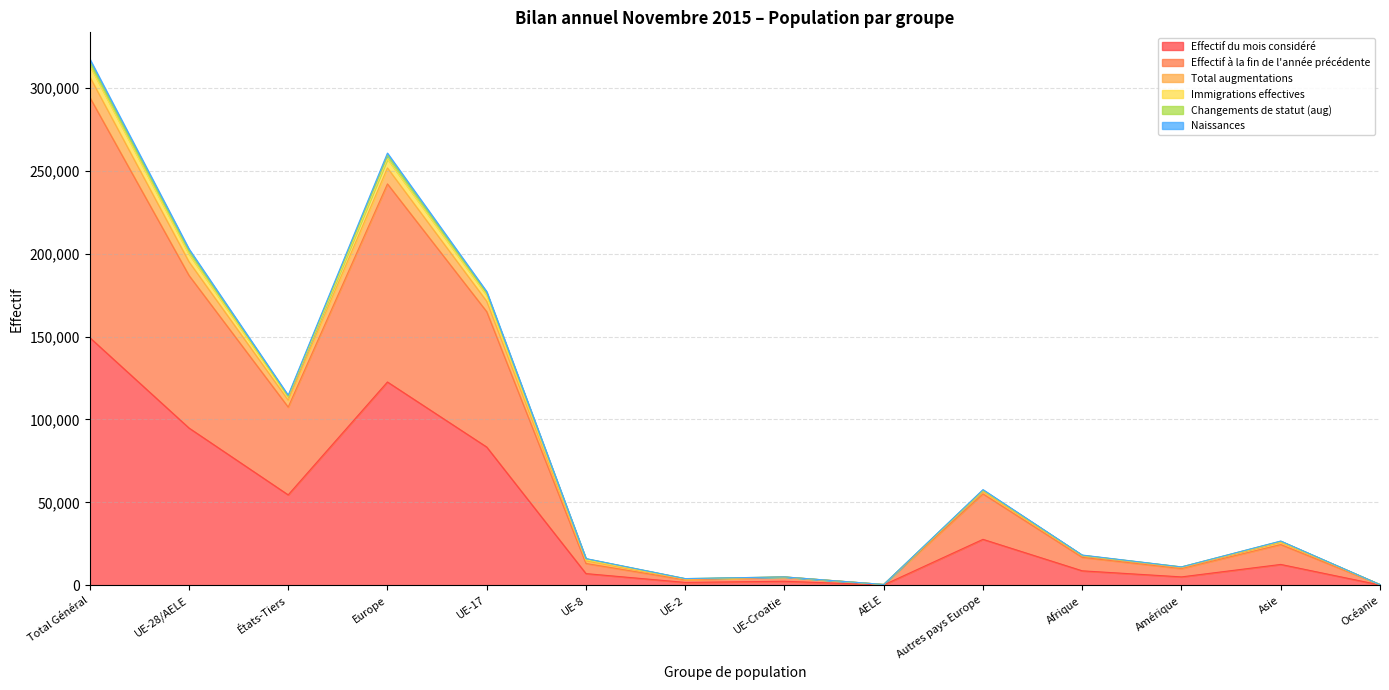

Where is Naissances nearest to the value 153570?

UE-17